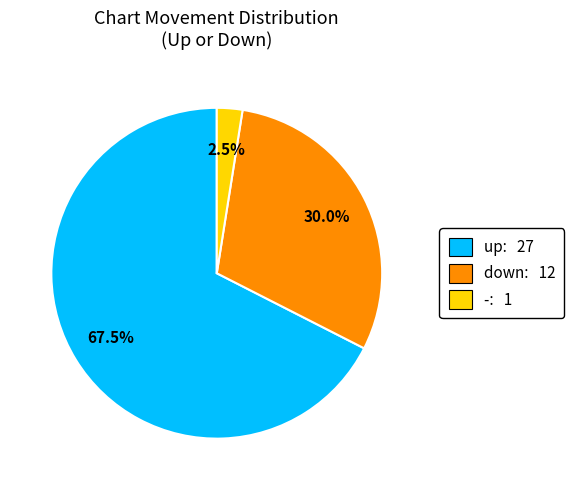

Does -: 1 account for over 50% of the chart?

No